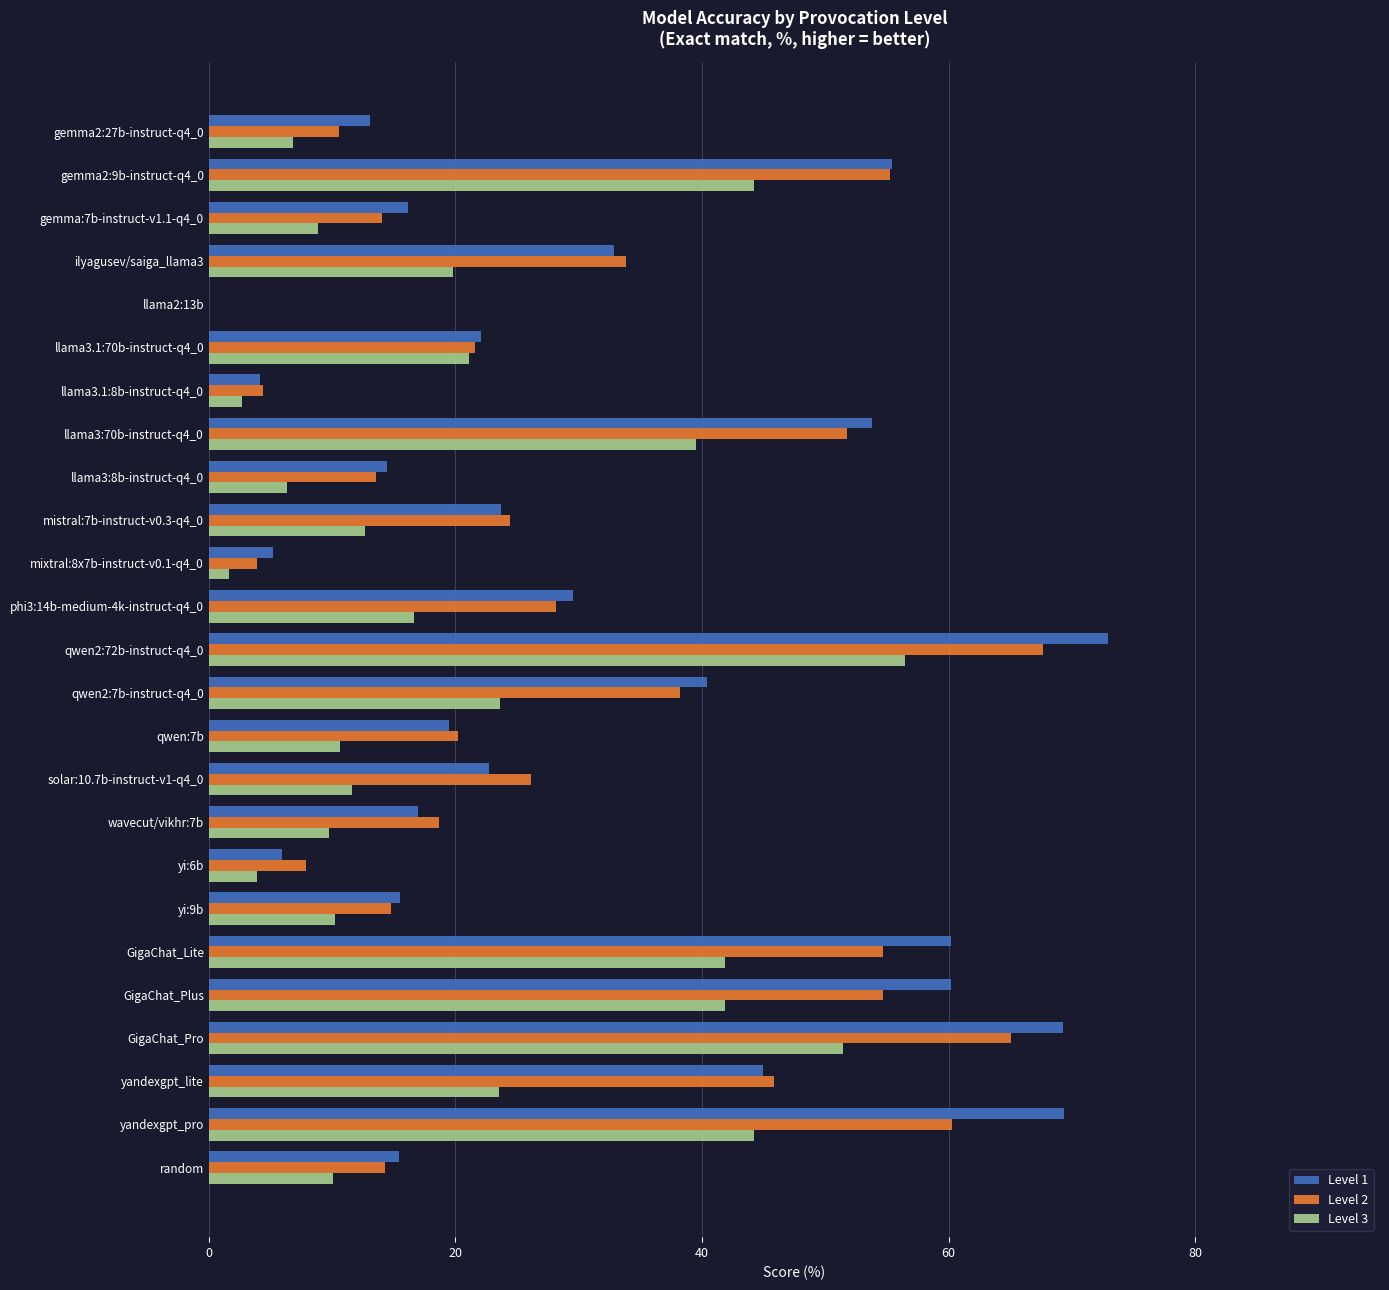

Between gemma2:9b-instruct-q4_0 and solar:10.7b-instruct-v1-q4_0, which series saw the biggest shift?

Level 1